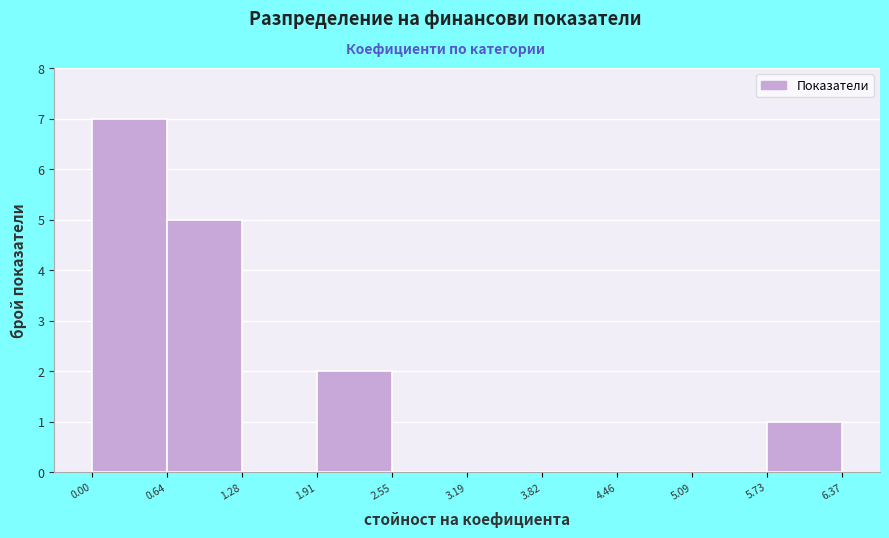

Reading left to right, transcribe this chart: for each bar, give the range it covers on the x-axis and its height. The values are not printed on the chart, so give them approximately, as read against the axis.

0.00 to 0.64: 7
0.64 to 1.28: 5
1.28 to 1.91: 0
1.91 to 2.55: 2
2.55 to 3.19: 0
3.19 to 3.82: 0
3.82 to 4.46: 0
4.46 to 5.09: 0
5.09 to 5.73: 0
5.73 to 6.37: 1